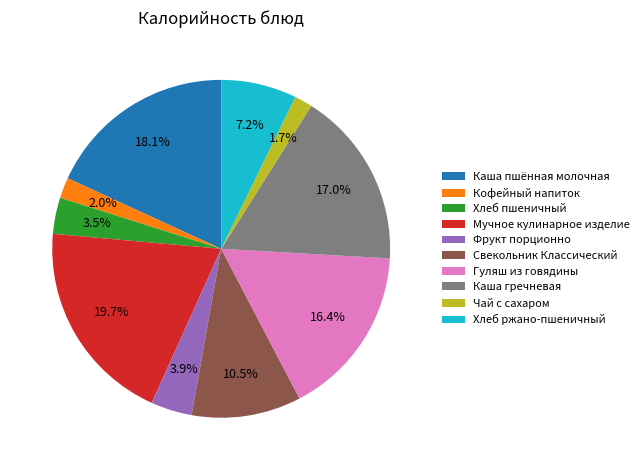

How much of the chart is everything except Хлеб пшеничный?

96.5%